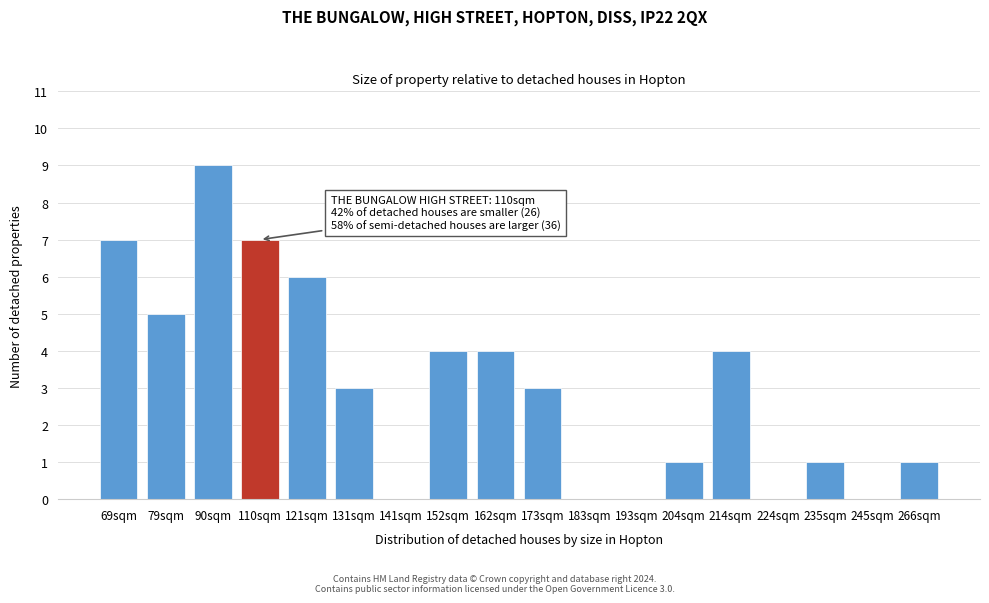

Reading left to right, transcribe all the data shown in this chart.

69sqm=7	79sqm=5	90sqm=9	110sqm=7	121sqm=6	131sqm=3	141sqm=0	152sqm=4	162sqm=4	173sqm=3	183sqm=0	193sqm=0	204sqm=1	214sqm=4	224sqm=0	235sqm=1	245sqm=0	266sqm=1